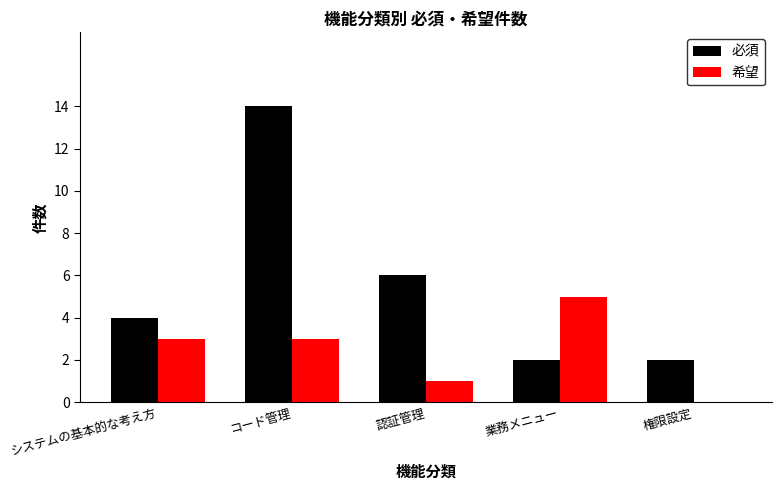

Which category has the highest value in the 希望 series?

業務メニュー